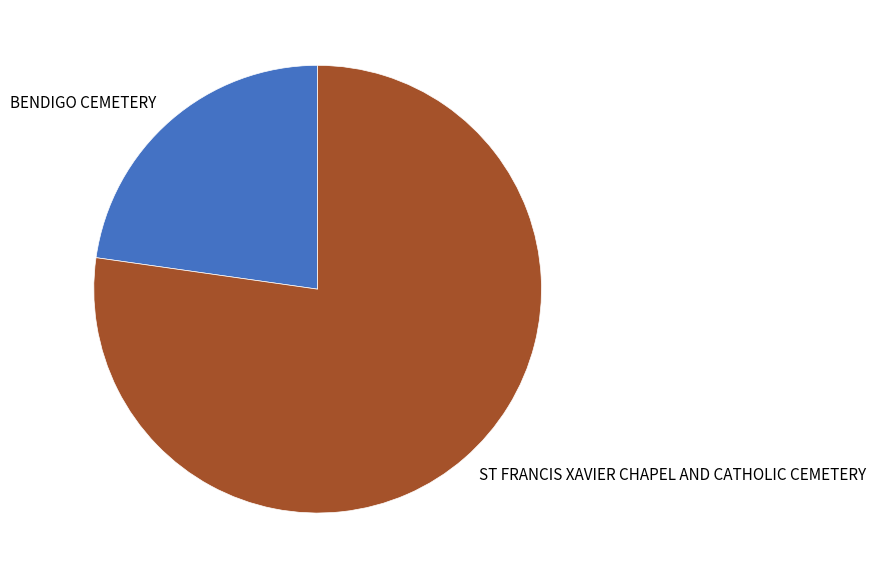

Combined, do ST FRANCIS XAVIER CHAPEL AND CATHOLIC CEMETERY and BENDIGO CEMETERY account for over 50%?

Yes